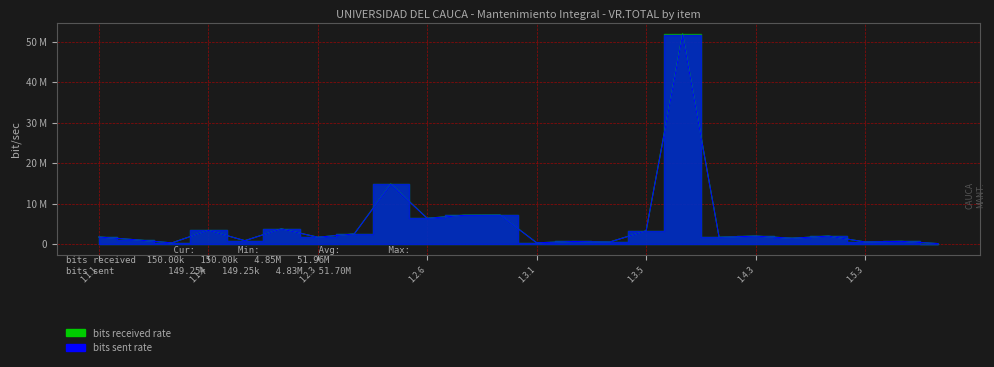

True or false: bits sent rate and bits received rate intersect in this chart.

False